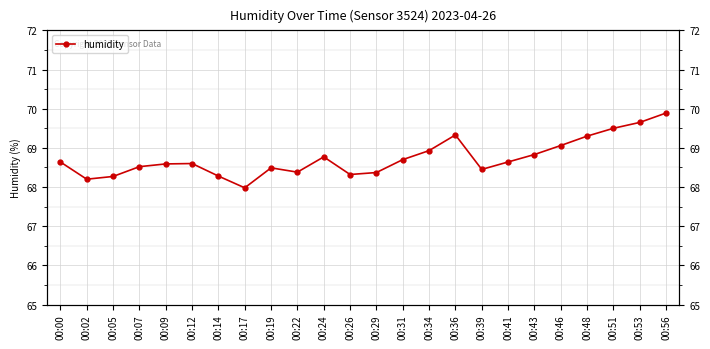

Count the number of values greater than 68.

23